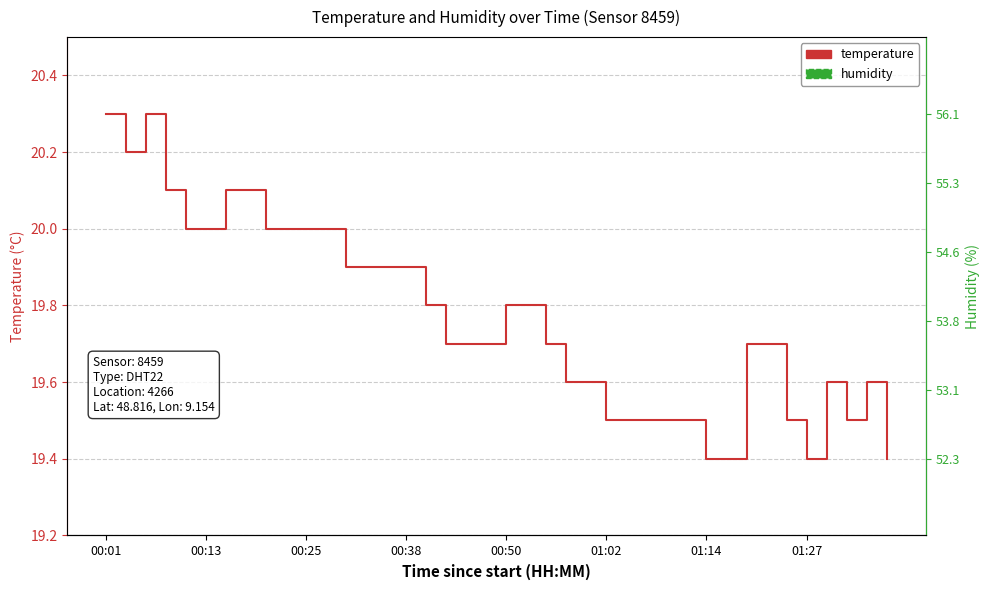

Which series changed the most between 15 and 22?

humidity